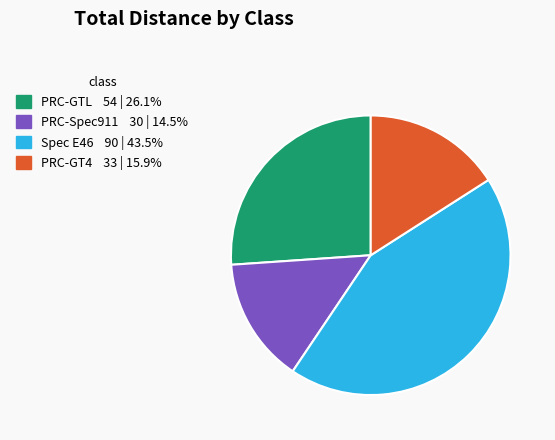

Does any single category account for the majority?

No